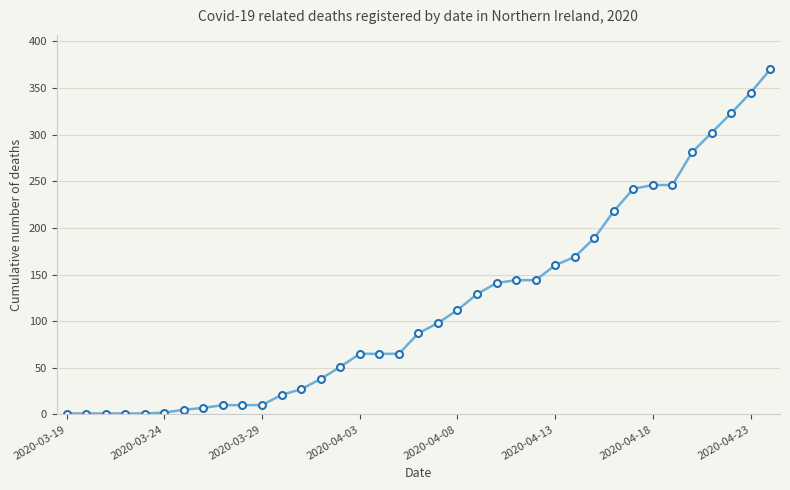

What is the value of the 33rd point from the left?

281